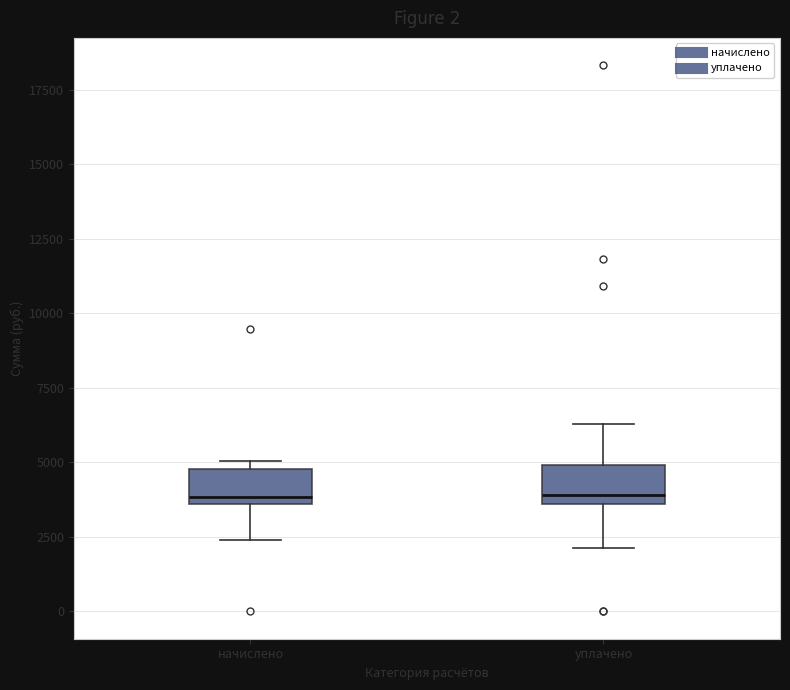

Reading left to right, read every box against the y-axis: the position of its median line, the range the box covers, and the ends of its whiskers. The values are not printed on the chart, so give them approximately, as read against the axis.

начислено: median 4000, box 3500 to 5000, whiskers 2500 to 5000 (just above the box's upper edge)
уплачено: median 4000, box 3500 to 5000, whiskers 2000 to 6500